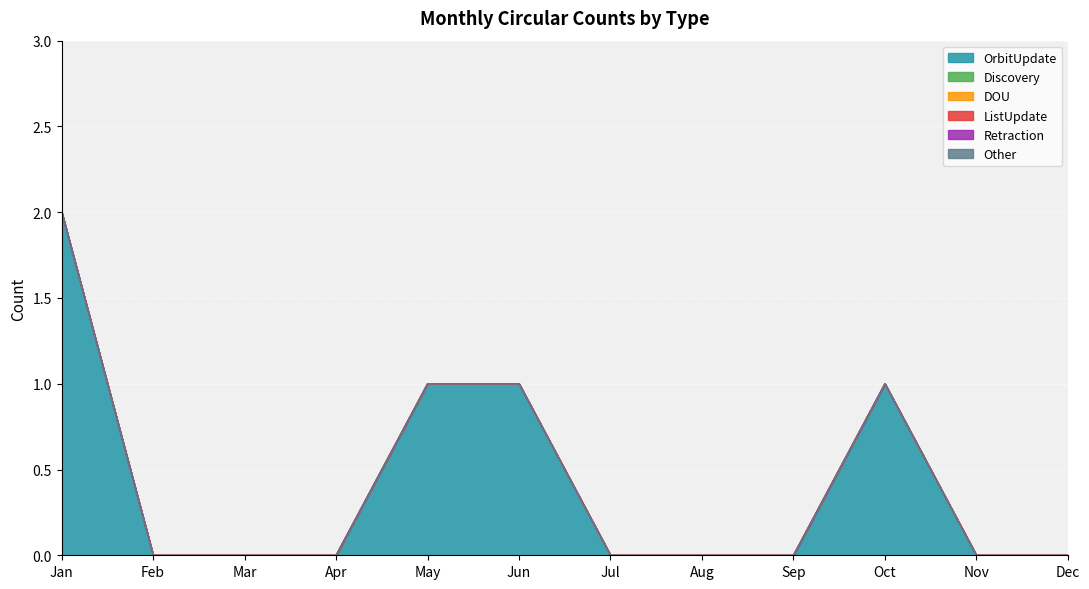

What is the sum of all OrbitUpdate values?

5